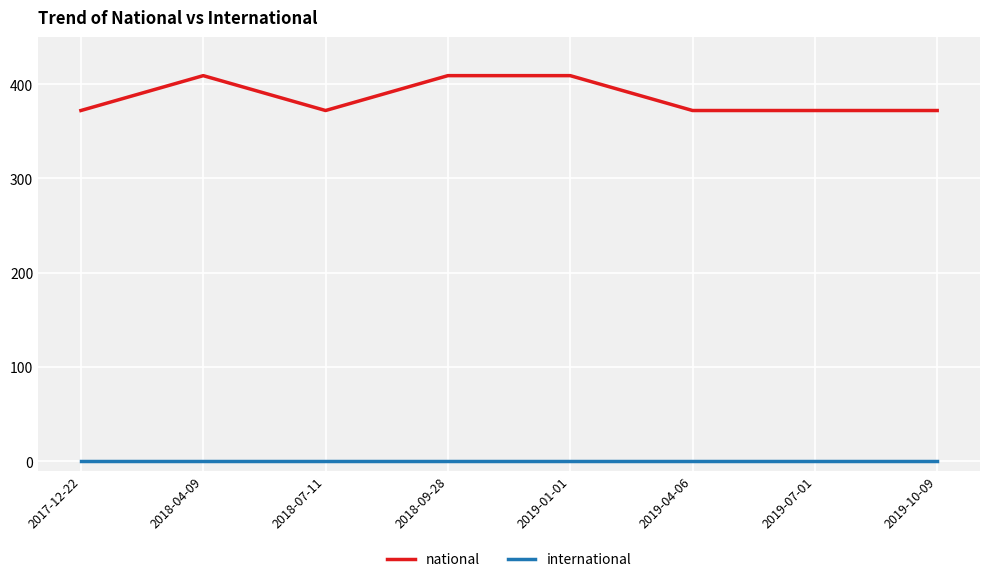

True or false: national and international intersect in this chart.

False